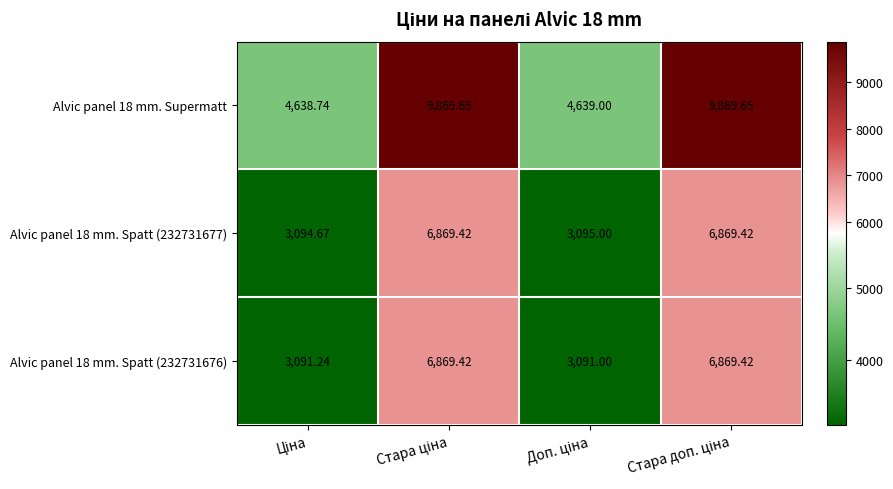

How many data points does each series have?

4